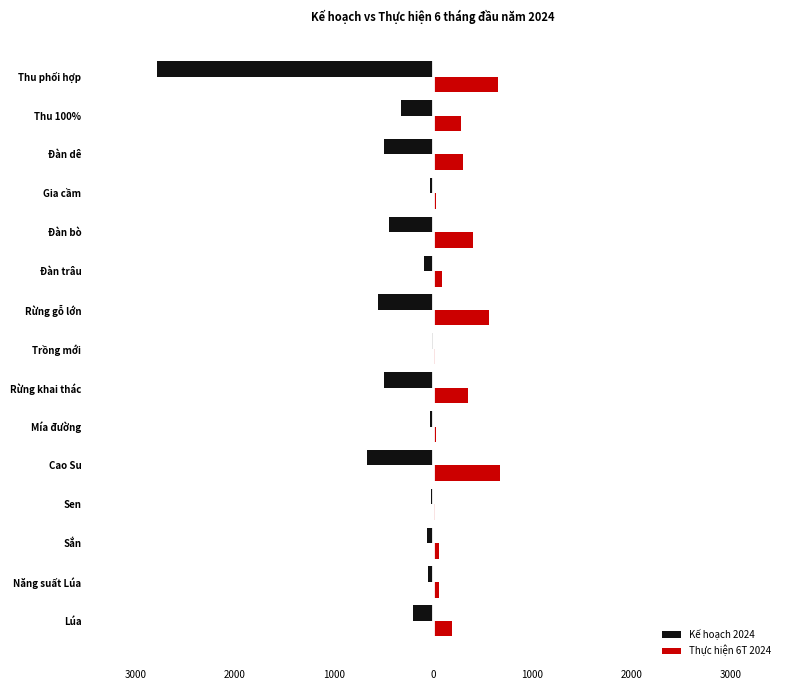

What are all the series names shown in the legend?

Kế hoạch 2024, Thực hiện 6T 2024